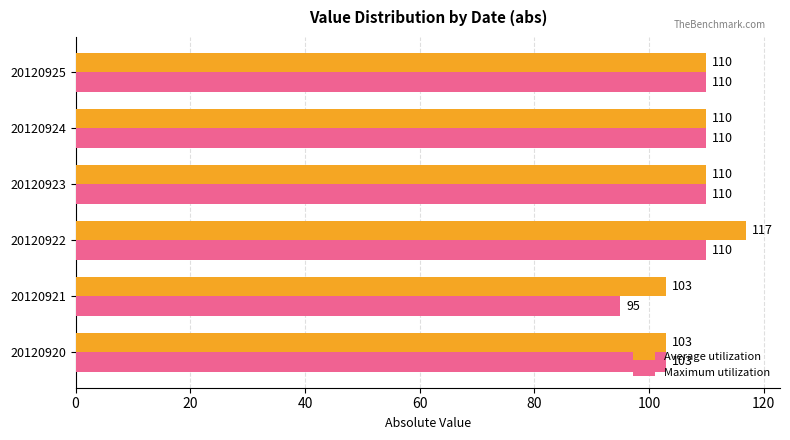

Count the Average utilization values in the range 103 to 110.

5